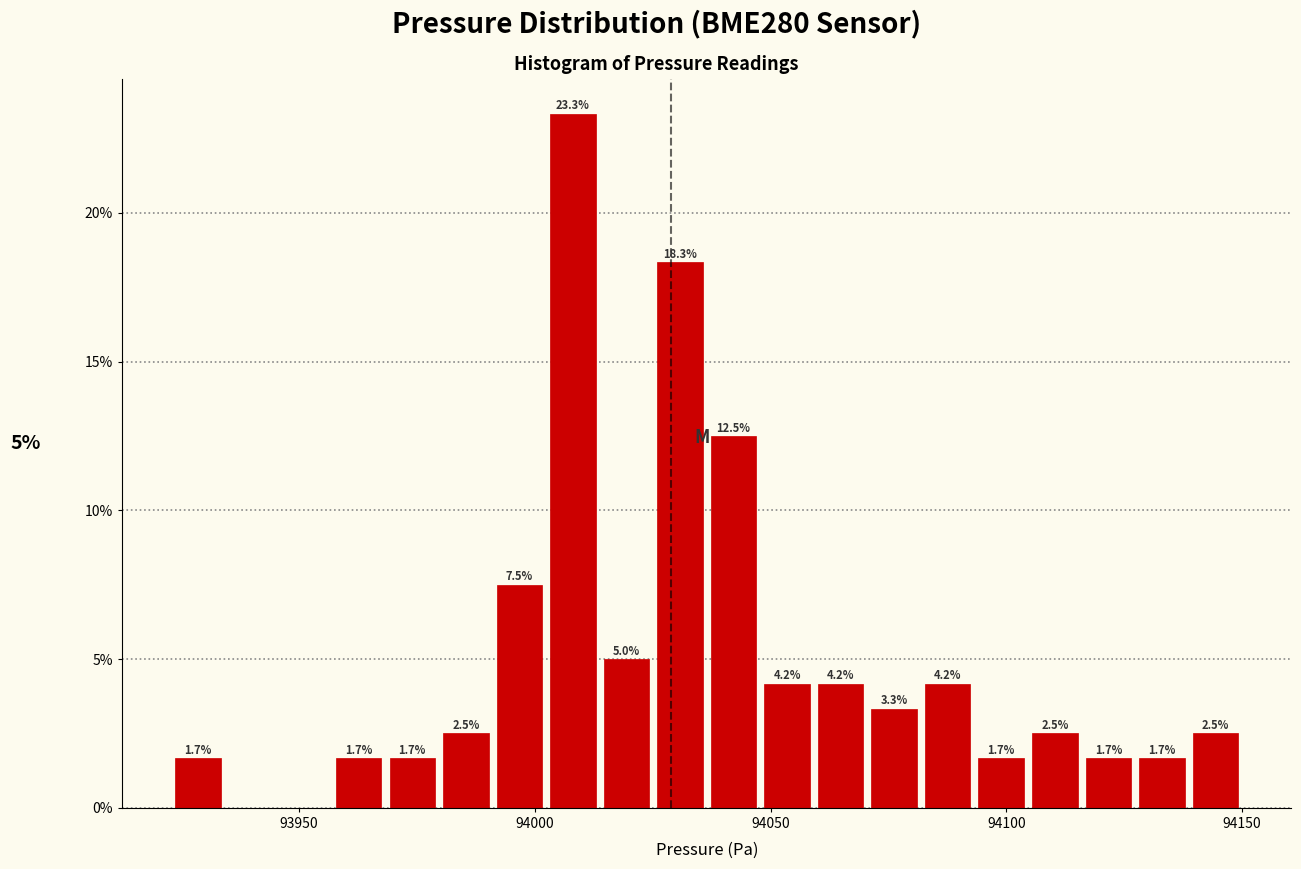

Around what value on the x-axis is the tallest bar? Give the approximate position of its centre, as read against the axis.

94010